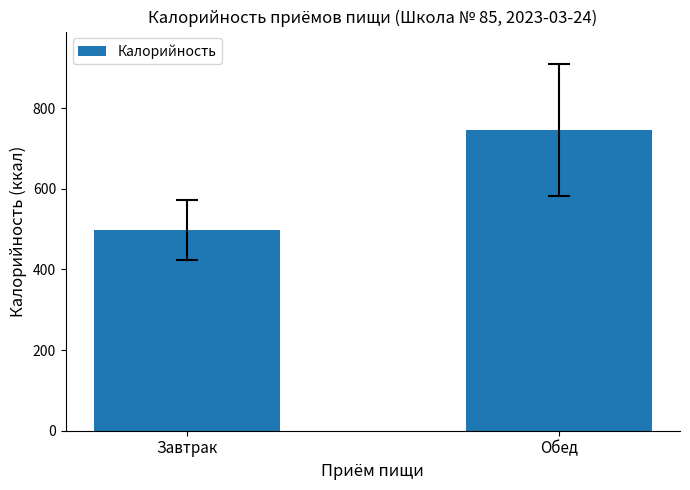

What is the label of the 2nd bar from the right?

Завтрак